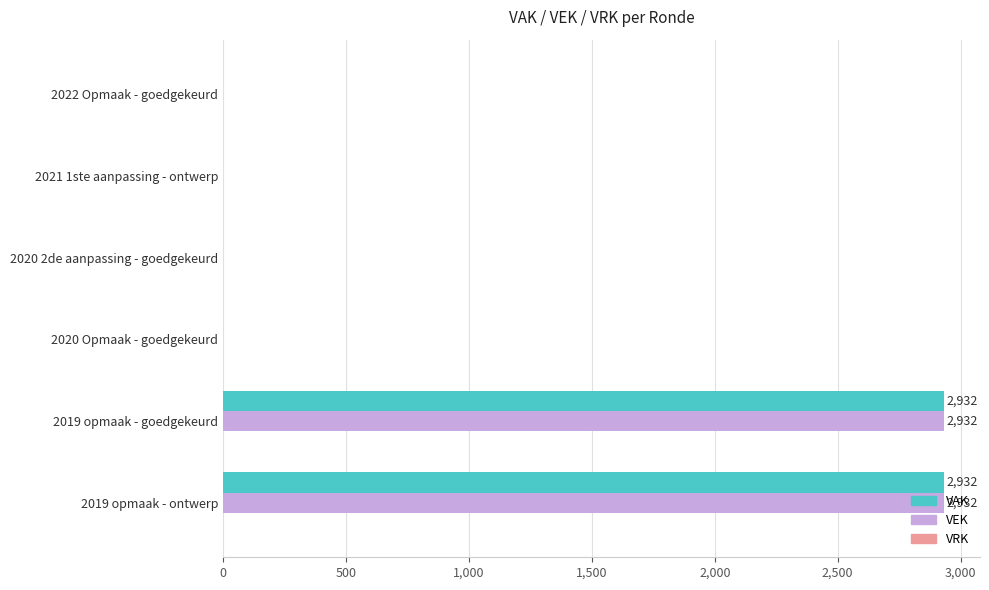

What is the maximum value shown in the chart?

2932